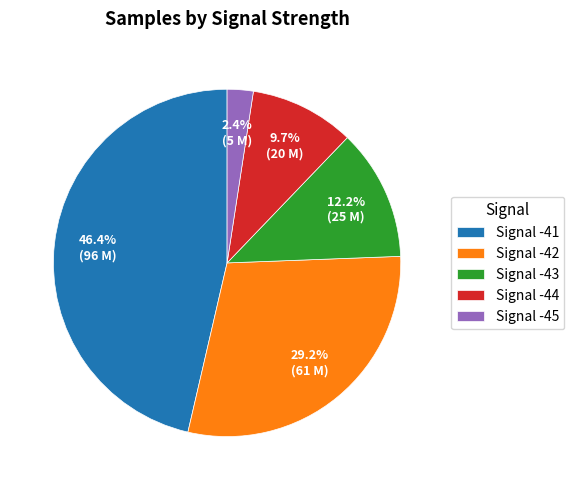

Which category has the biggest portion of the pie?

Signal -41